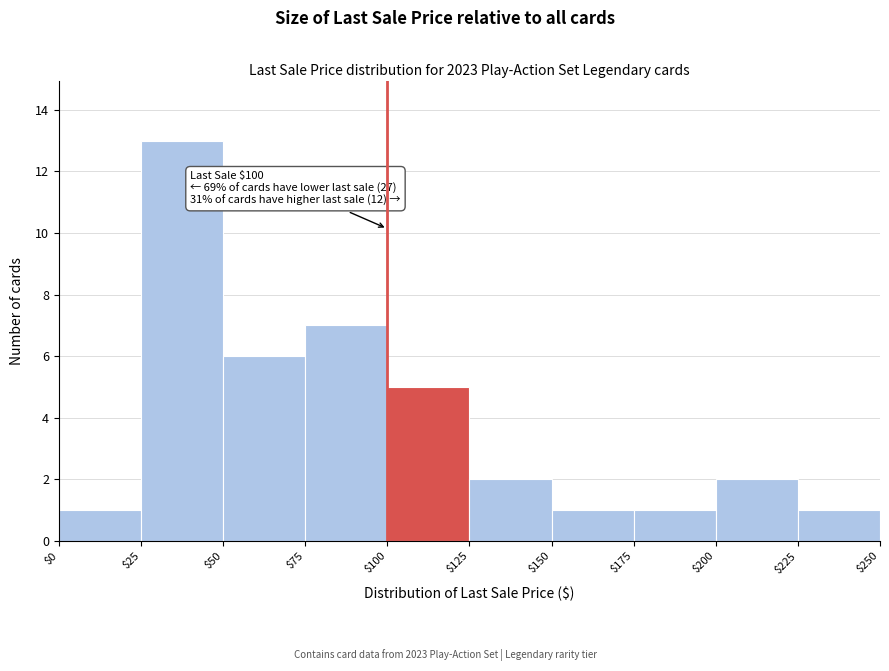

Over which range of the x-axis is the bar tallest?

$25 to $50